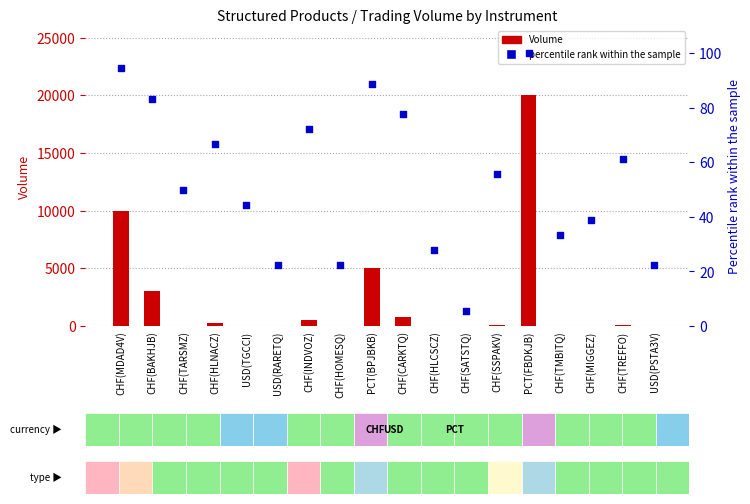

Is the value of percentile rank within the sample at USD(RARETQ) greater than the value of Volume at CHF(TMBITQ)?

Yes